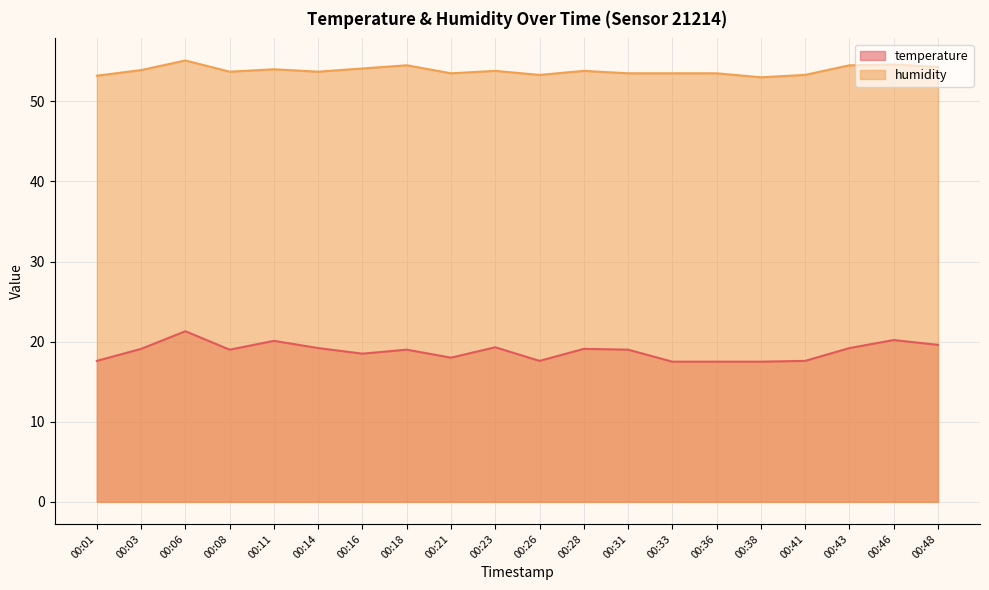

True or false: temperature and humidity cross at least once.

False